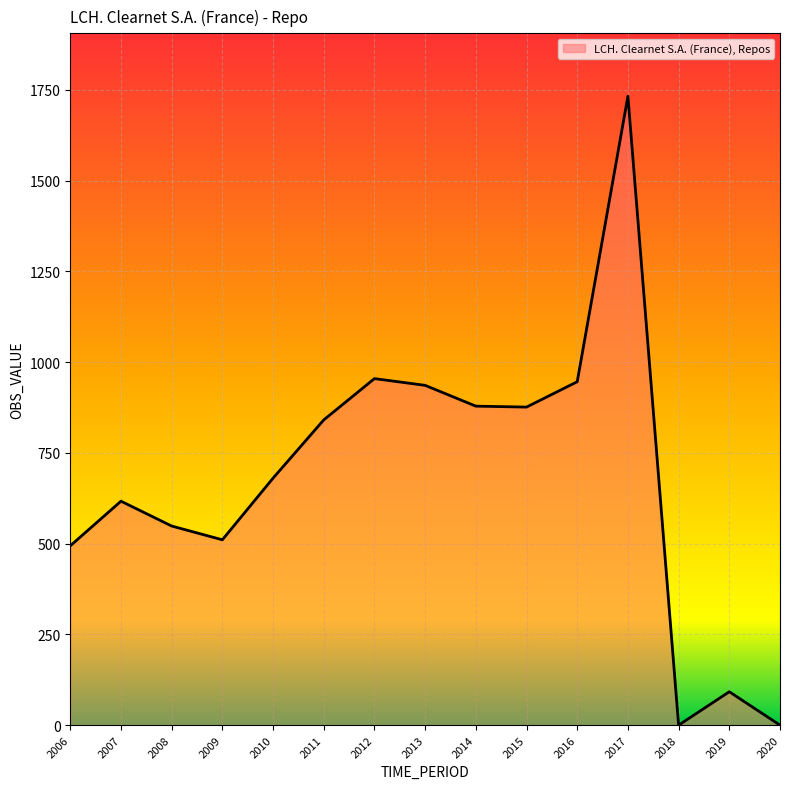

The value at 2007 is 173.9. True or false?

False